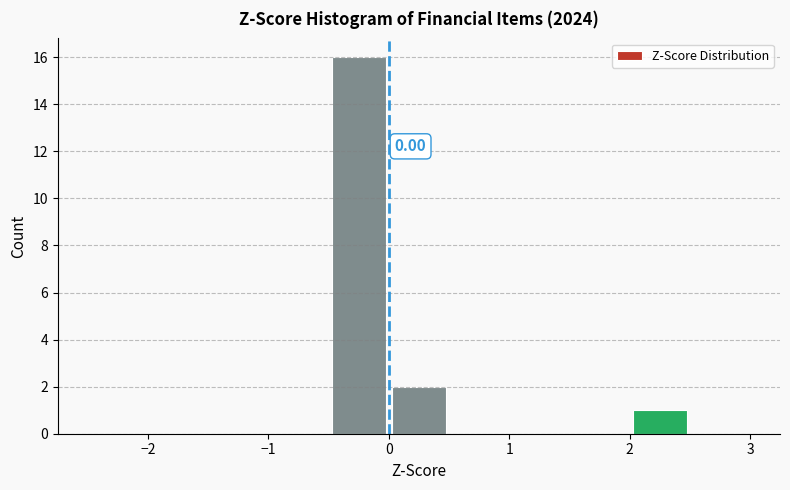

Over which range of the x-axis is the bar tallest?

-0.5 to 0.0